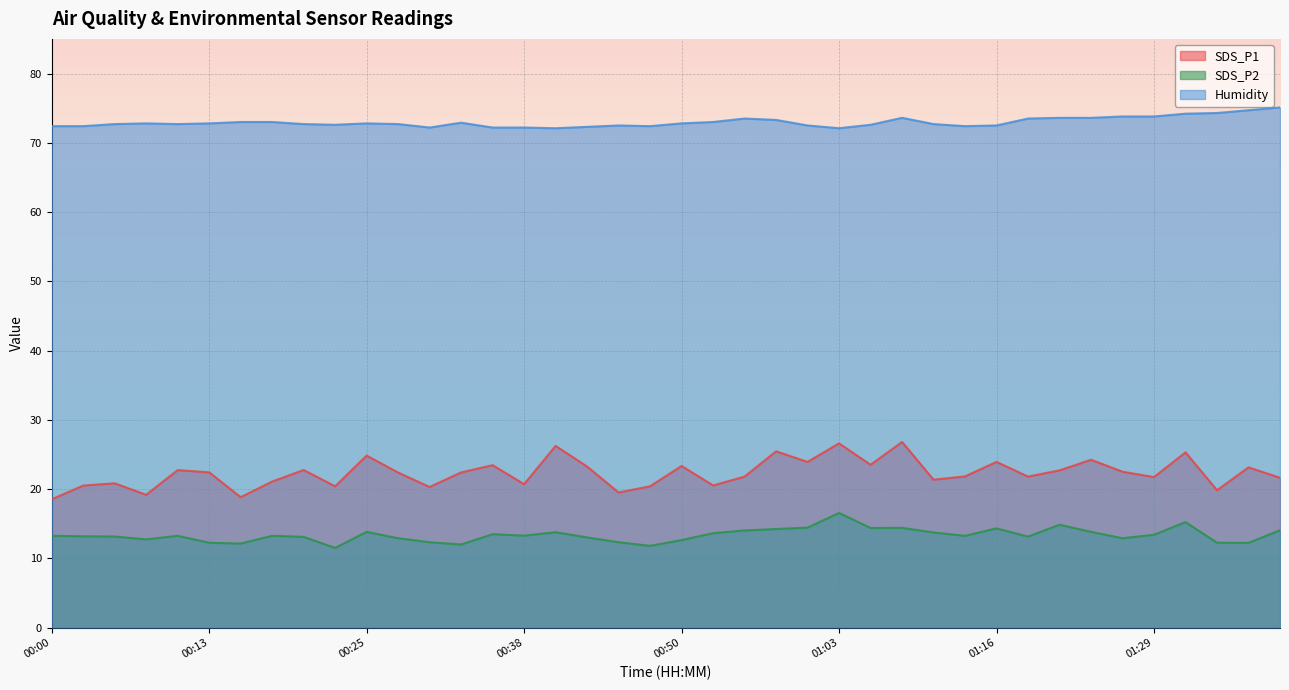

True or false: SDS_P1 has more than 1 interior local peaks.

True